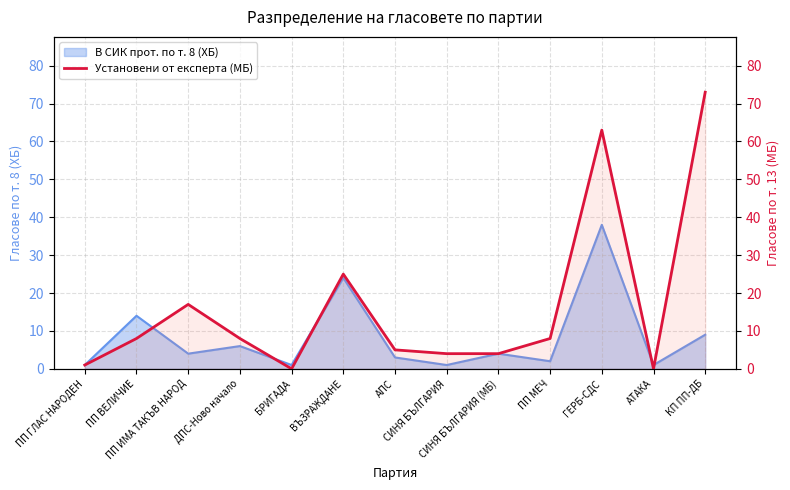

What position from the left is ПП ИМА ТАКЪВ НАРОД?

3